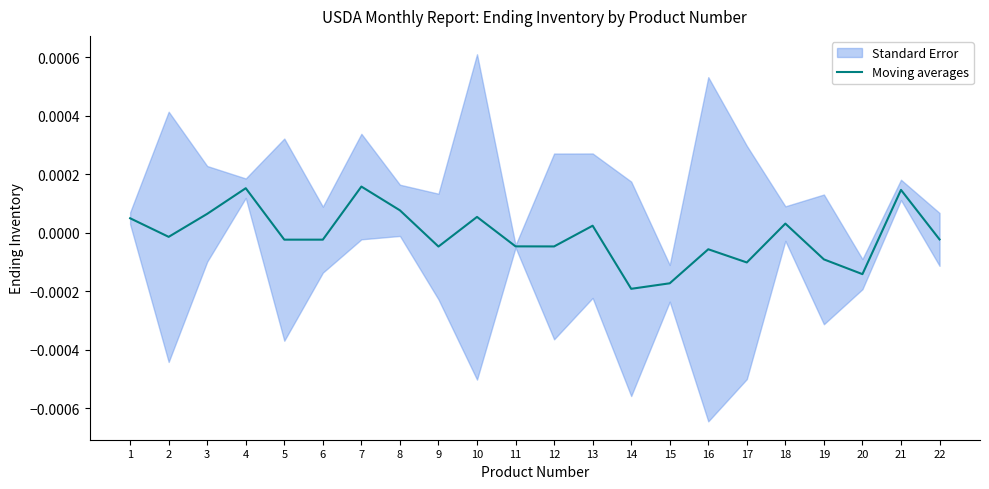

Rank the categories by value from lowest to highest.

14, 15, 20, 17, 19, 16, 9, 12, 11, 5, 6, 22, 2, 13, 18, 1, 10, 3, 8, 21, 4, 7